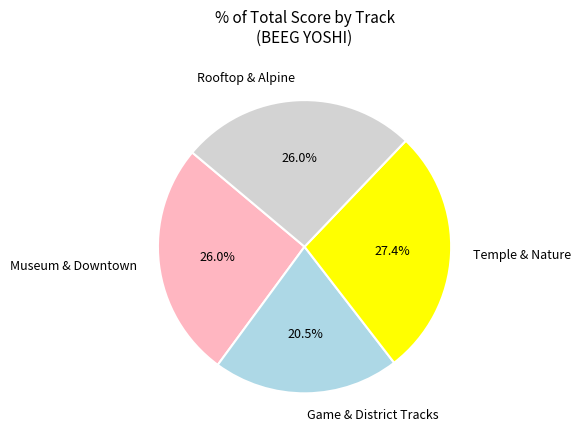

What is the smallest slice in the pie chart?

Game & District Tracks